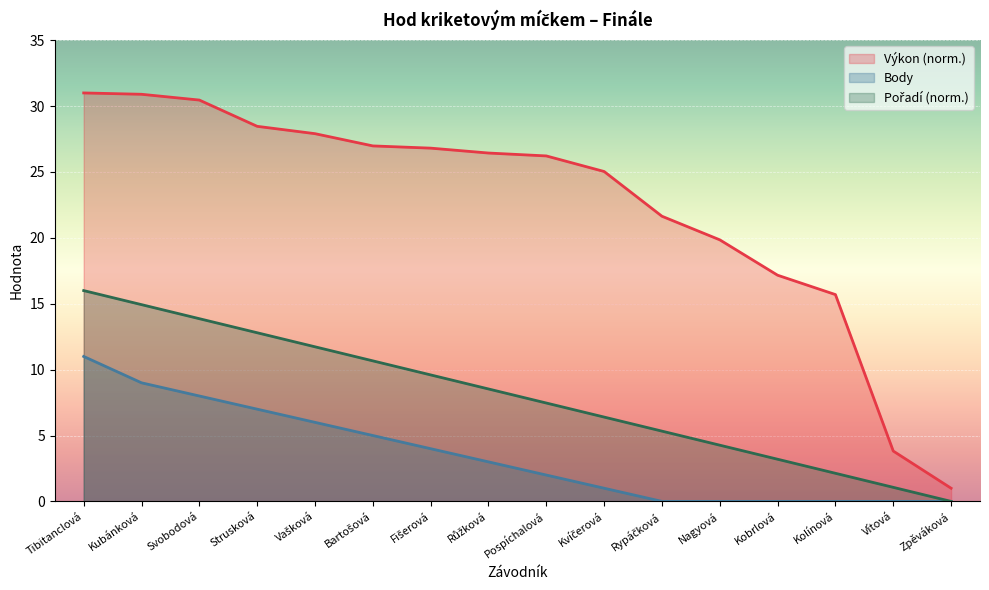

What are all the series names shown in the legend?

Výkon, Body, Pořadí